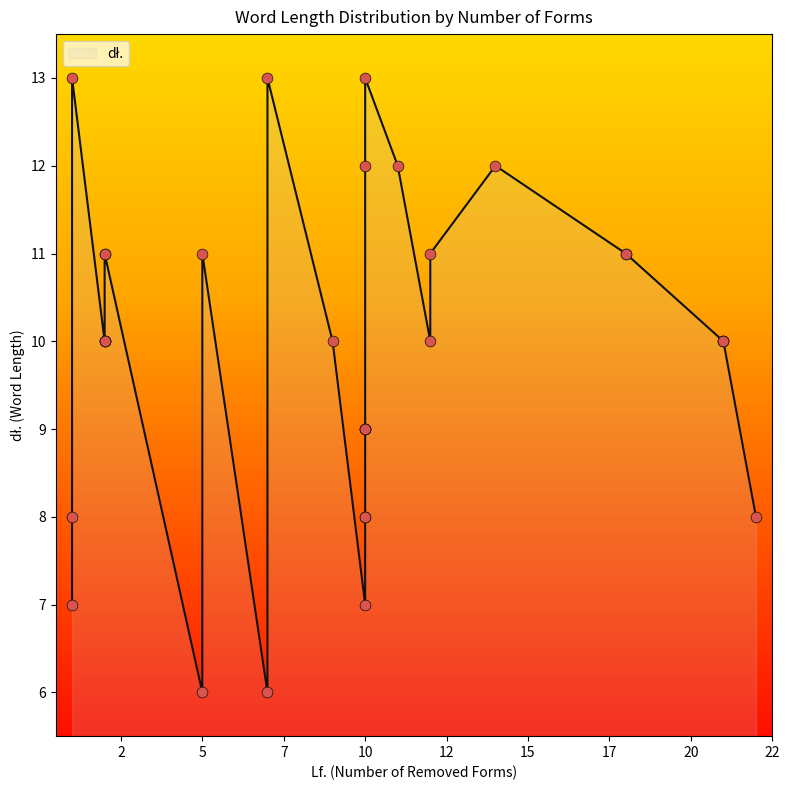

What is the ratio of the value at 10 to the value at 2?

0.8